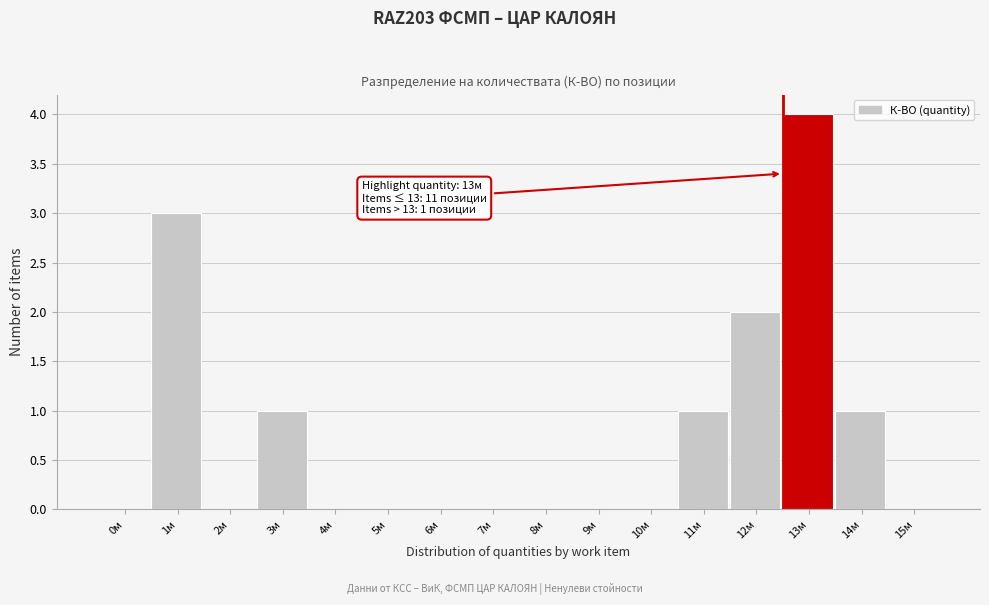

Reading left to right, extract all data points from this chart.

0м=0	1м=3	2м=0	3м=1	4м=0	5м=0	6м=0	7м=0	8м=0	9м=0	10м=0	11м=1	12м=2	13м=4	14м=1	15м=0